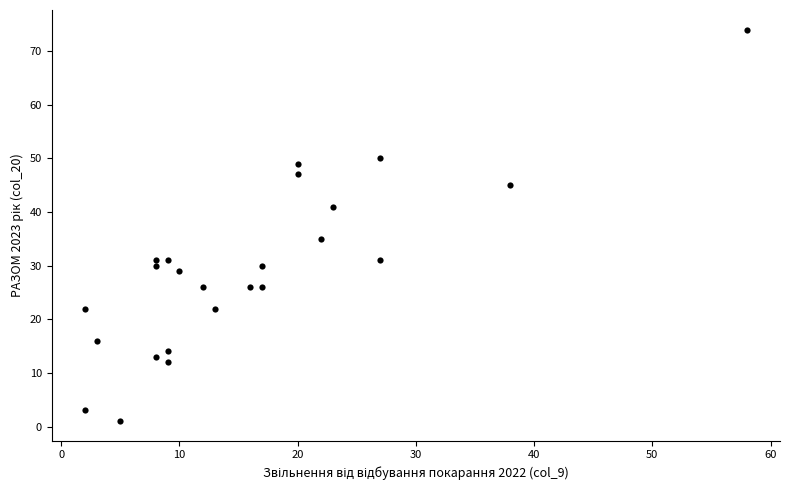

What is the range of X values (max minus min)?

56